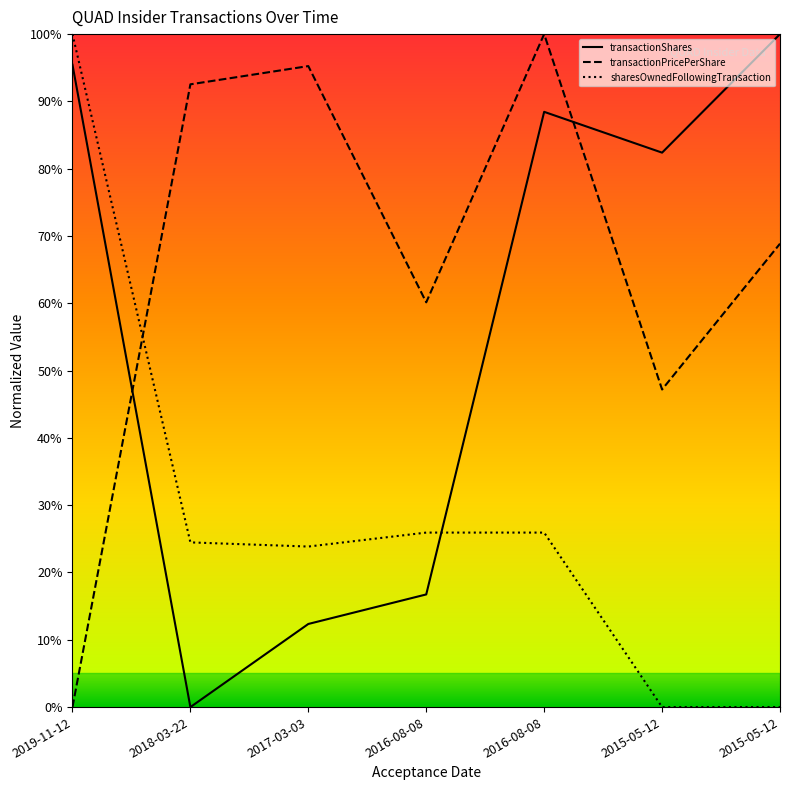

How many lines are shown in the chart?

3